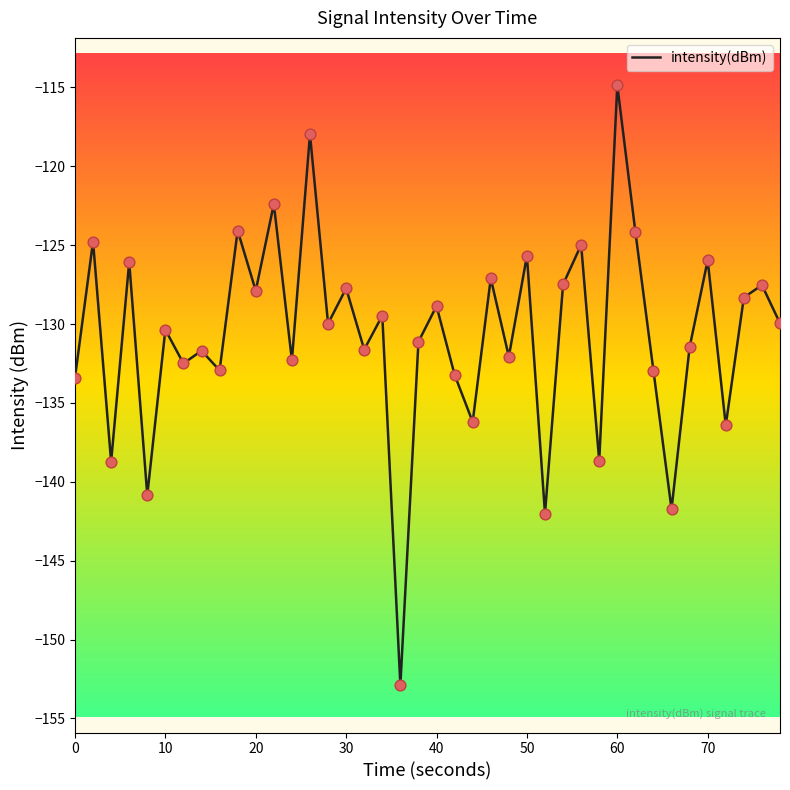

What is the maximum value shown in the chart?

-114.9